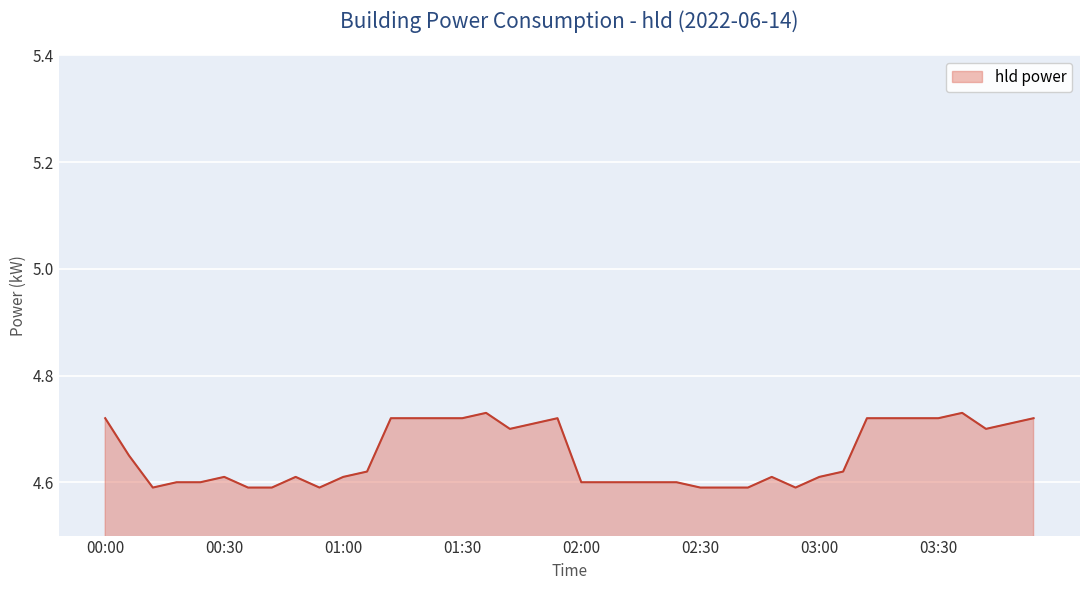

What is the difference between the maximum and minimum values?

0.1